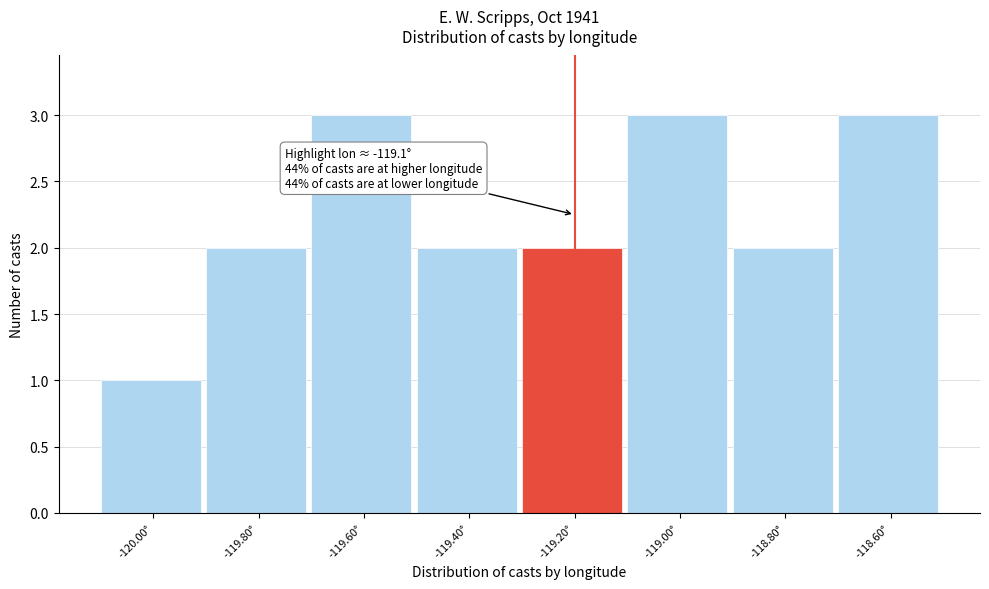

Reading left to right, what are all the values shown in this chart?

-120.00°=1	-119.80°=2	-119.60°=3	-119.40°=2	-119.20°=2	-119.00°=3	-118.80°=2	-118.60°=3